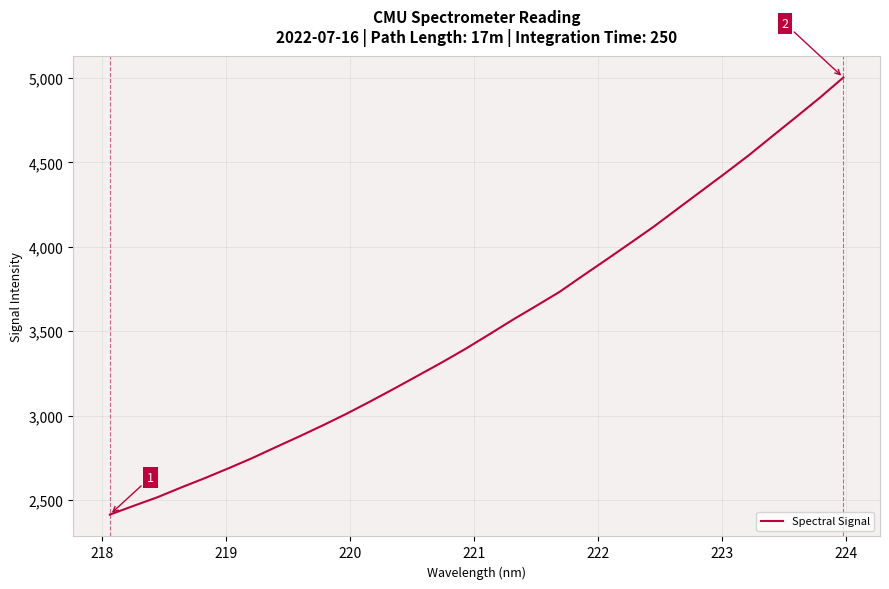

What is the difference between the maximum and minimum values?

2589.3